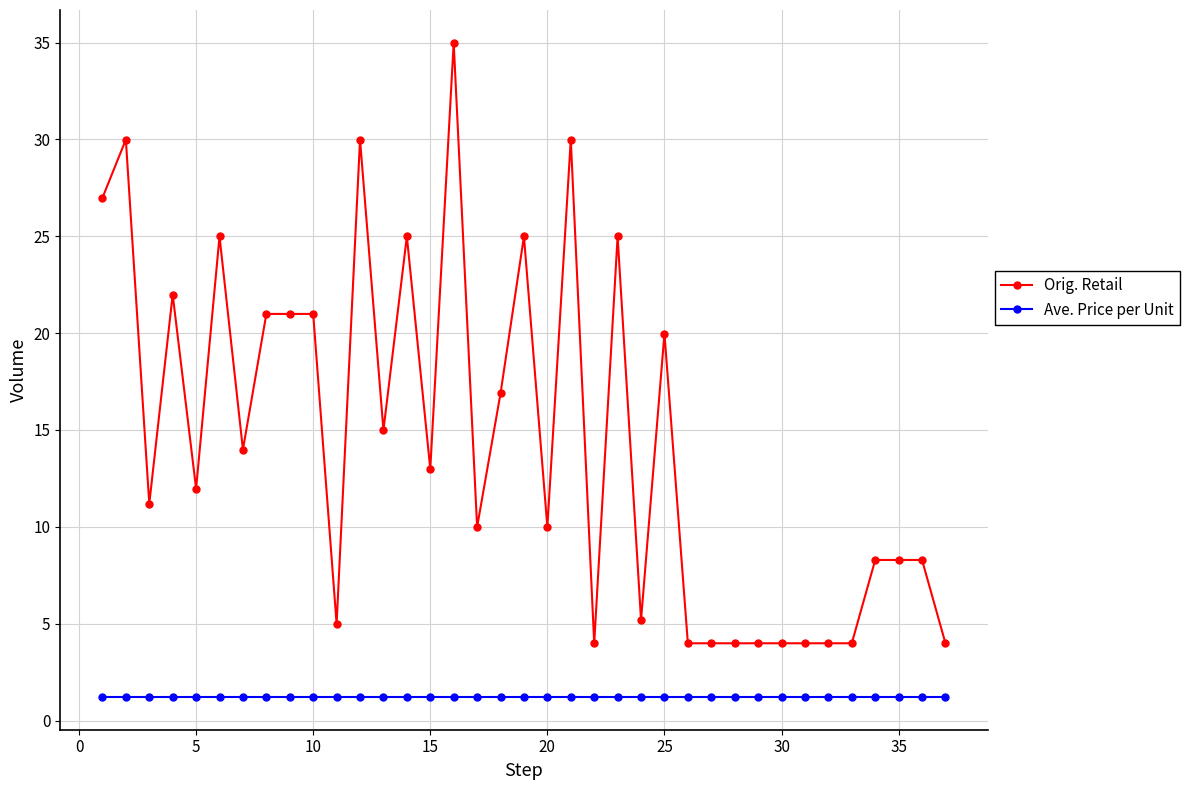

Rank the series by their maximum value, from lowest to highest.

Ave. Price per Unit, Orig. Retail